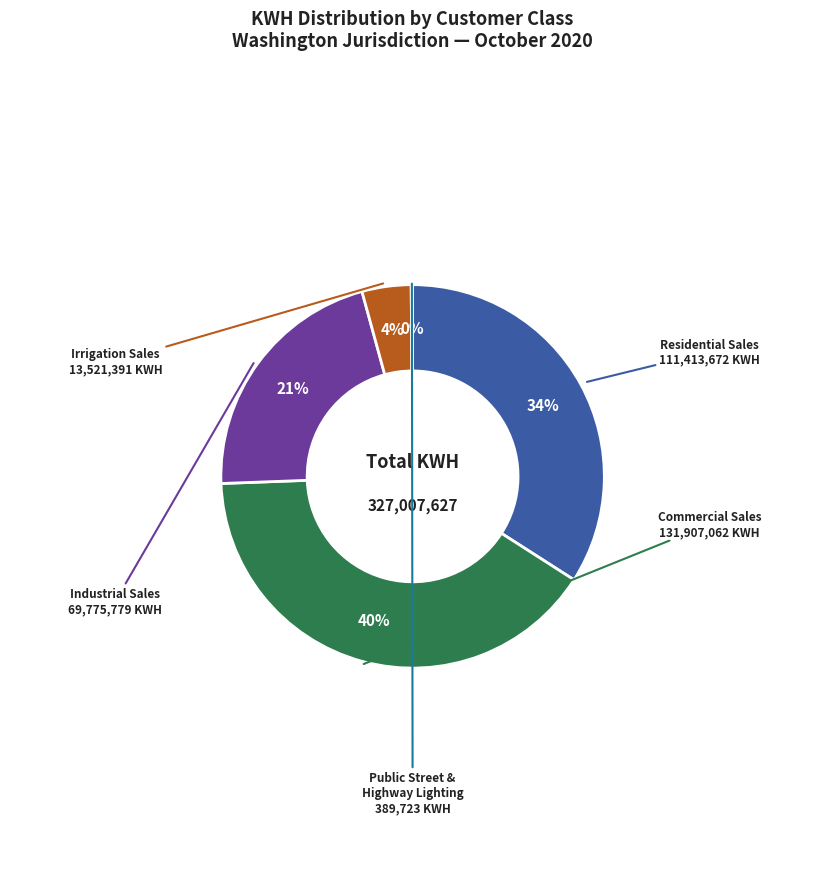

To the nearest percent, what is the difference between the largest and smallest slice percentages?

40%